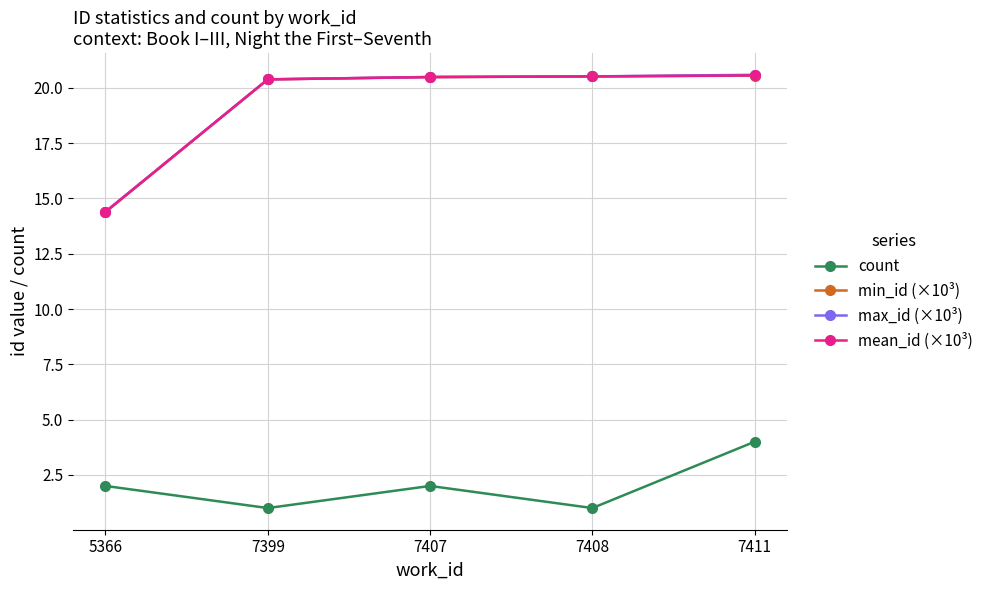

The value of min_id (×10³) at 7408 is 7.8. True or false?

False